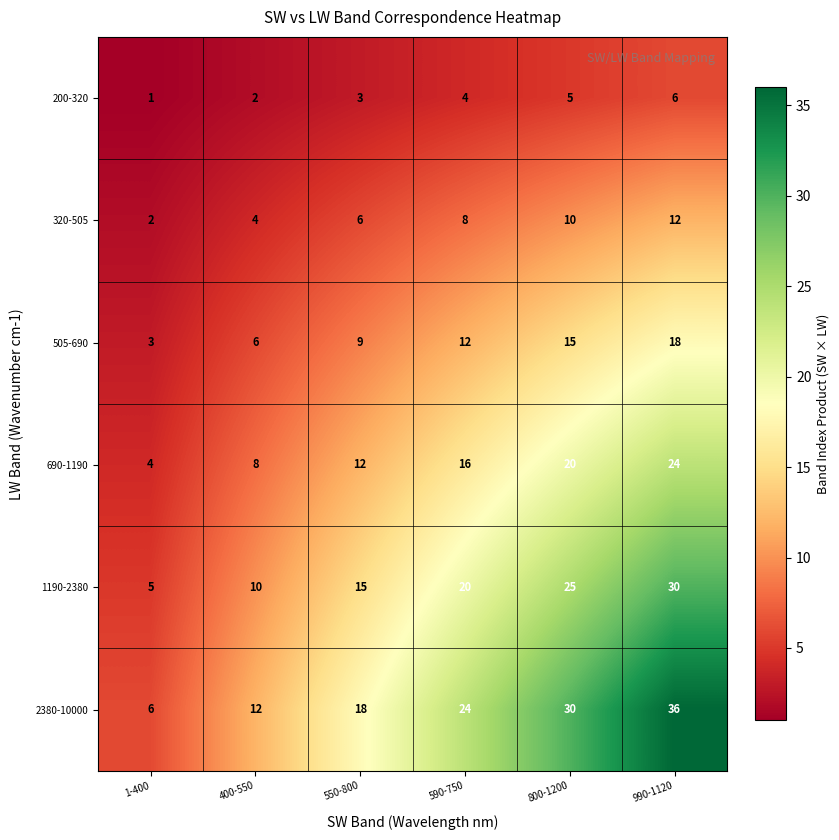

At which category is the sum across all series the highest?

990-1120